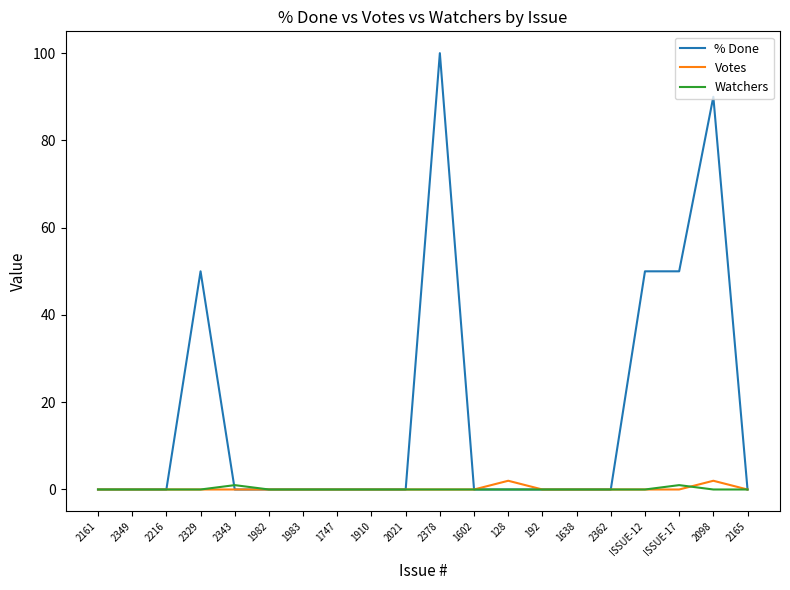

Count the number of categories in the chart.

20